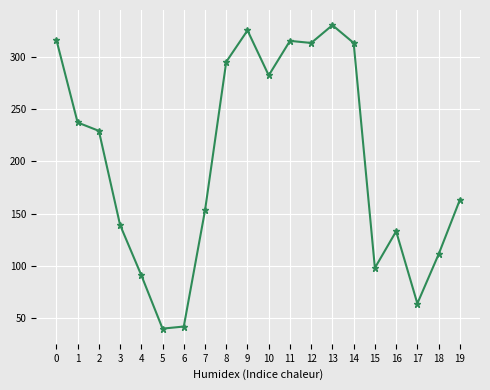

Is it true that the value at 0 is 430?

False